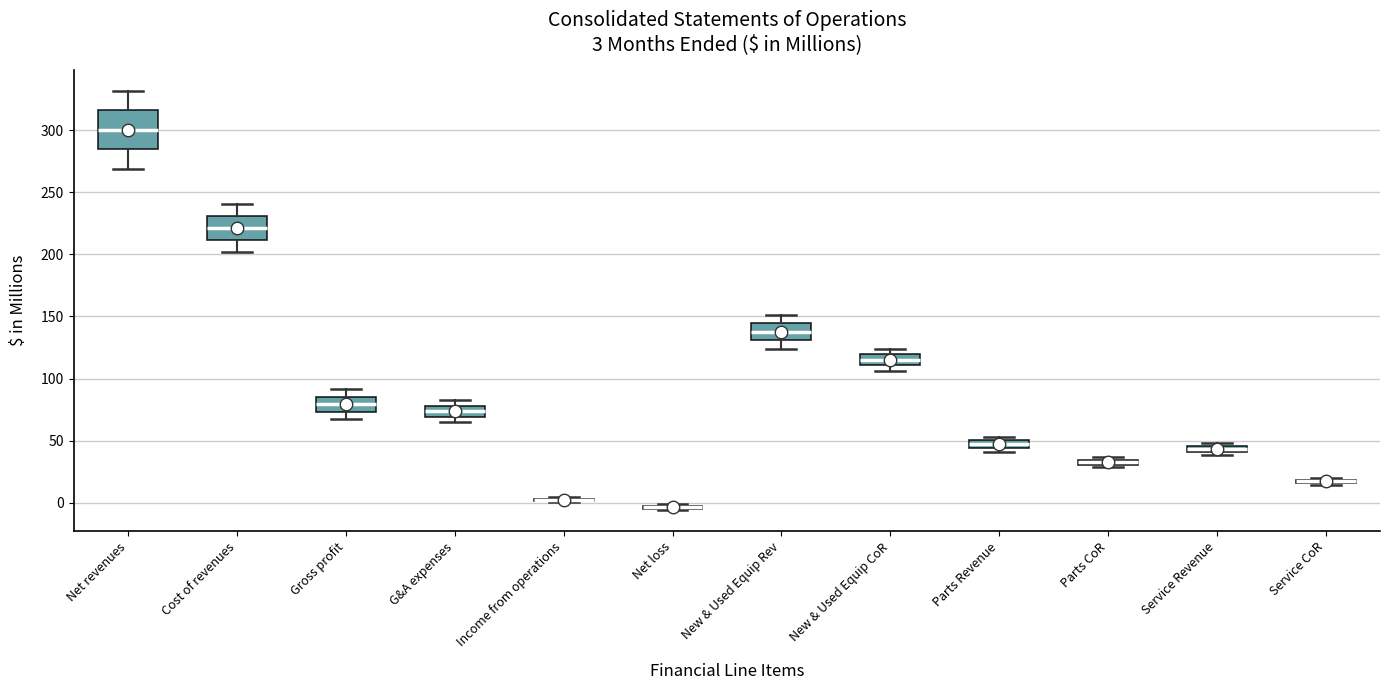

Comparing the boxes themselves (not the whiskers), which one is the tallest?

Net revenues